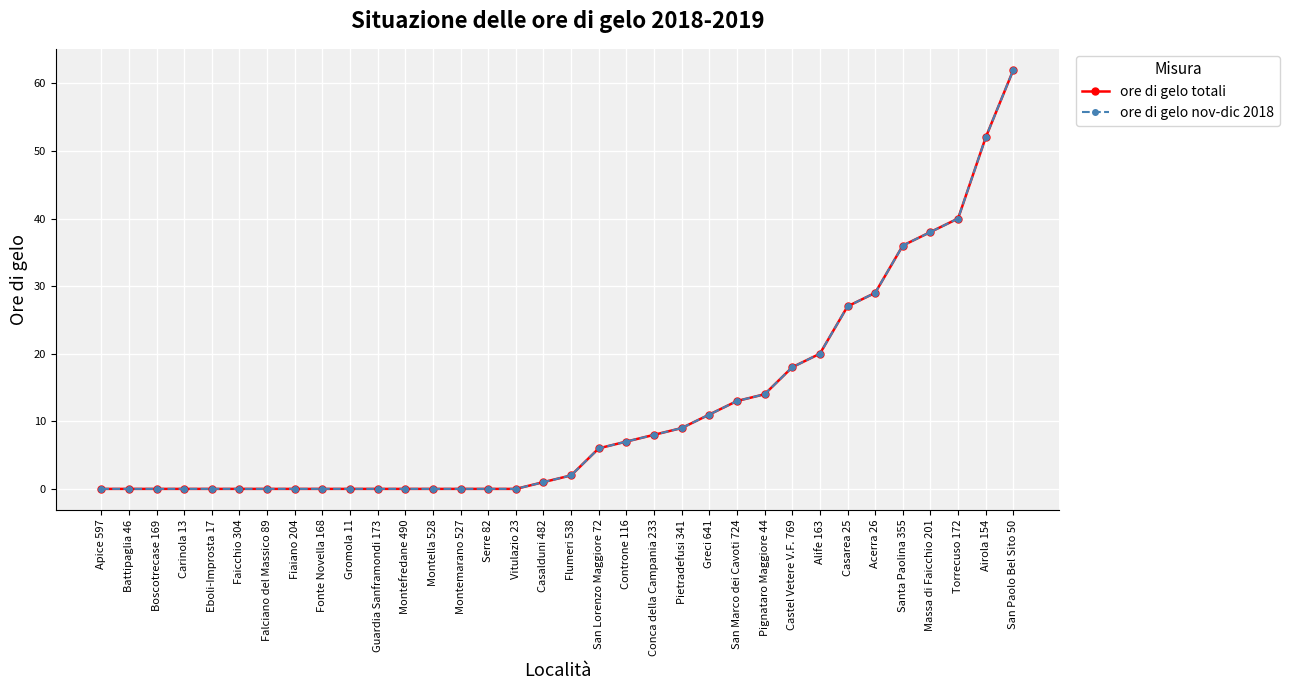

At which label is ore di gelo totali closest to 31?

Acerra 26